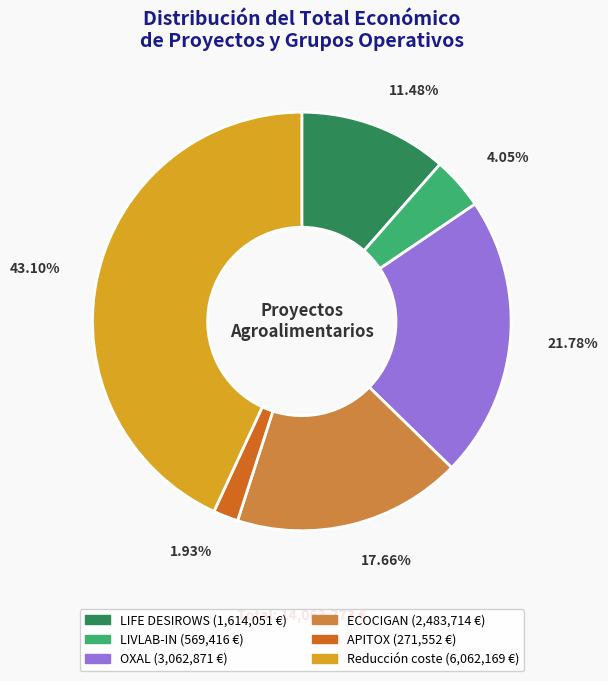

Does APITOX represent more than half of the total?

No